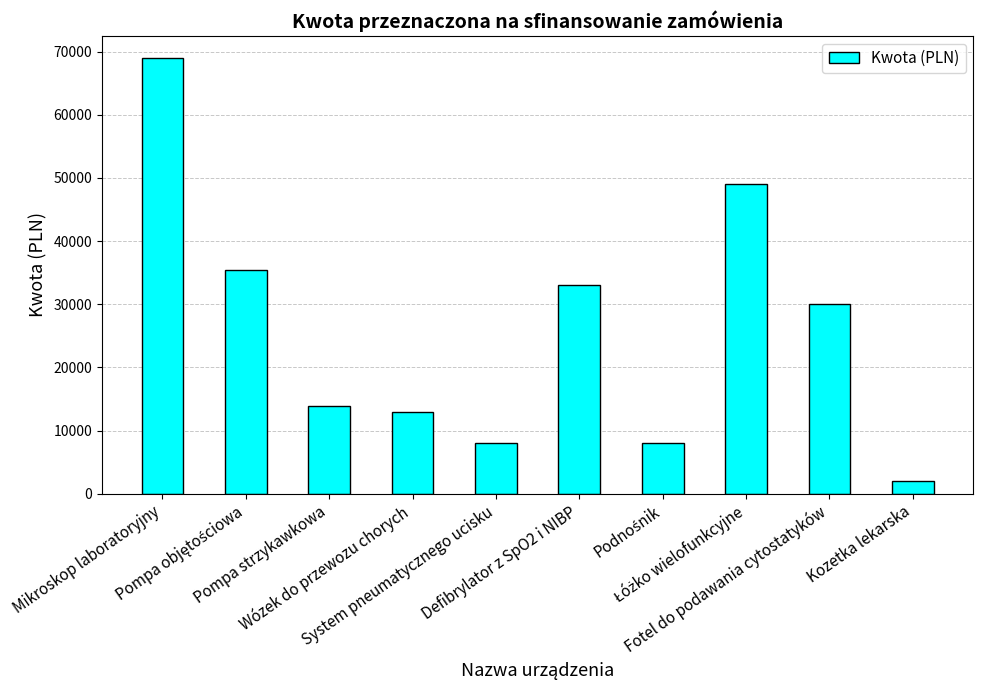

What is the maximum value shown in the chart?

69000